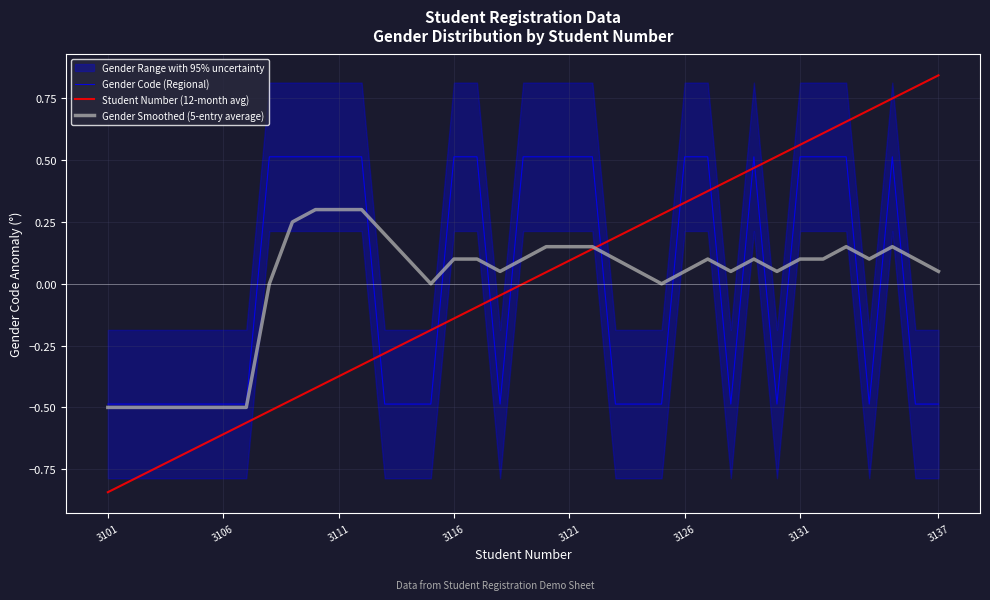

At which label is Gender Code (Regional) closest to 0?

3101